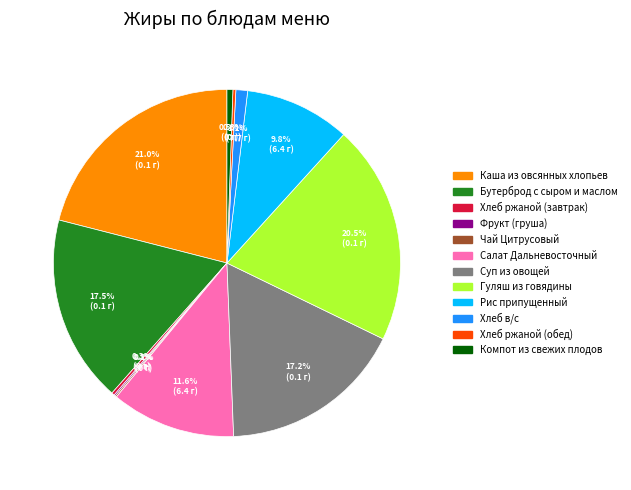

To the nearest percent, what is the difference between the largest and smallest slice percentages?

21%